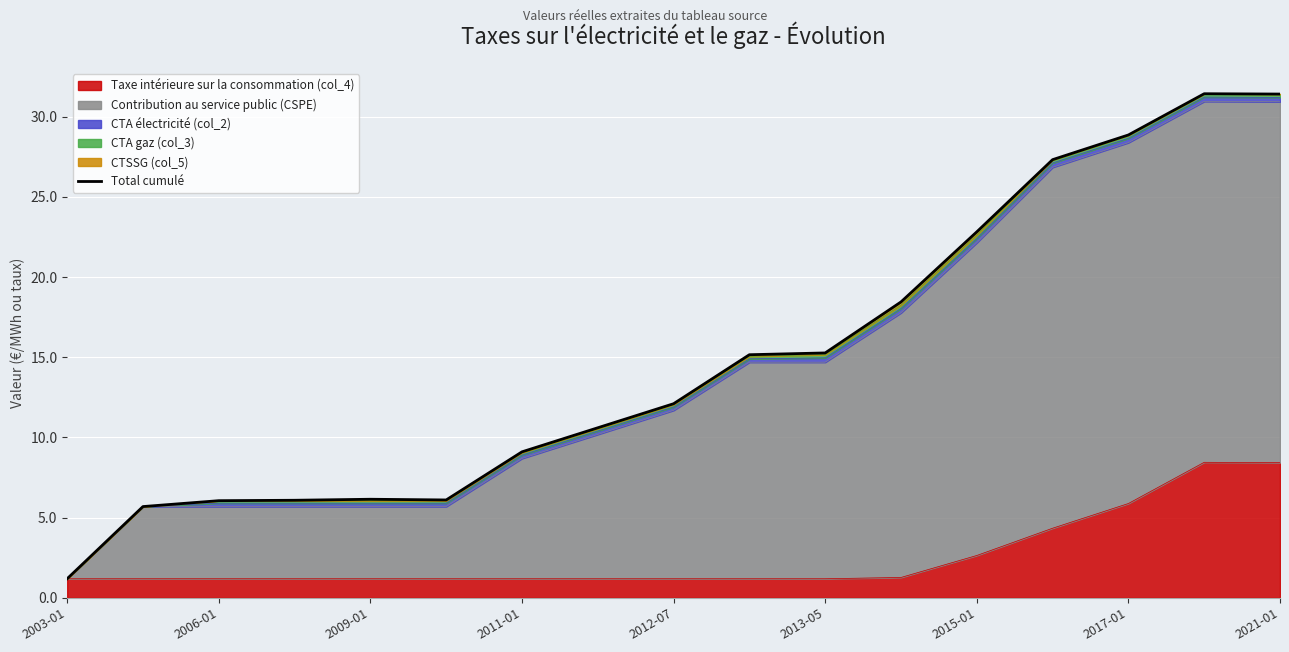

True or false: Taxe intérieure sur la consommation (col_4) has a value of 1.2 at 2013-05.

True